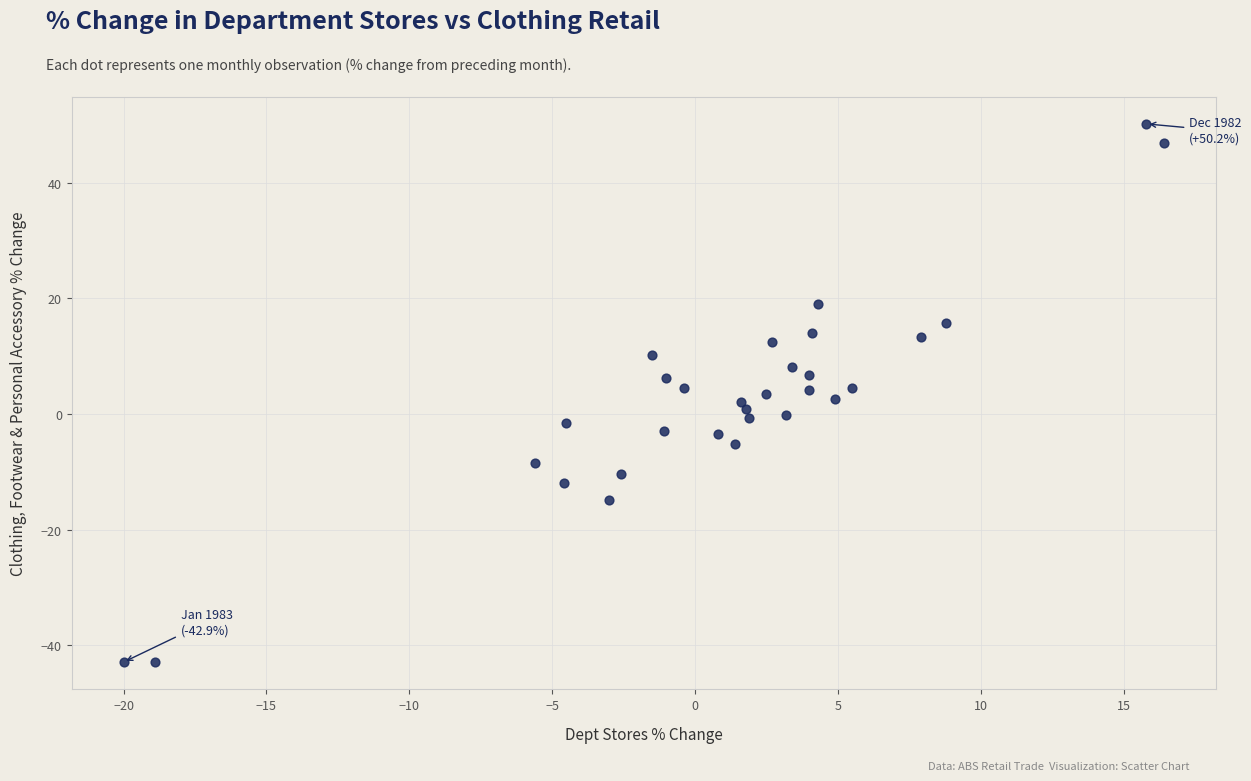

What is the range of X values (max minus min)?

36.4